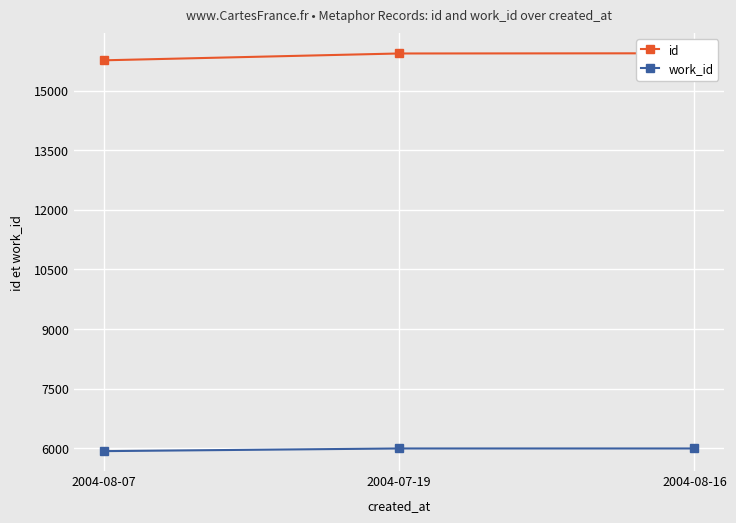

What are all the series names shown in the legend?

id, work_id